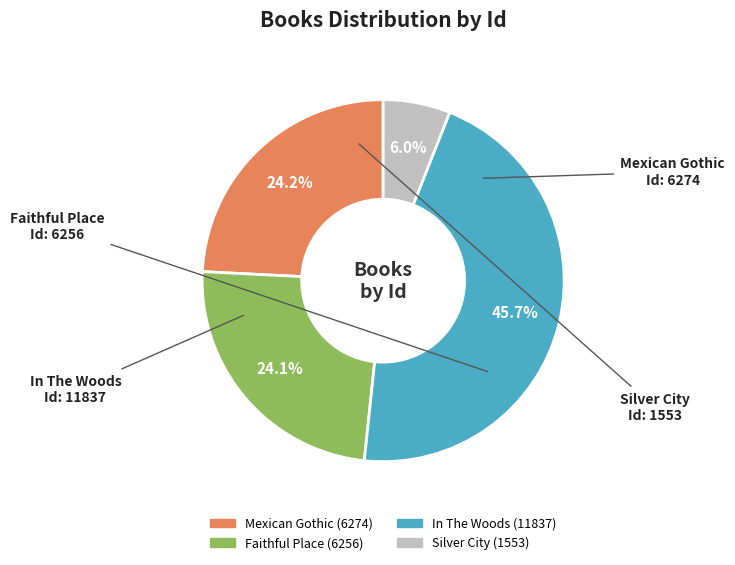

Does any single category account for the majority?

No